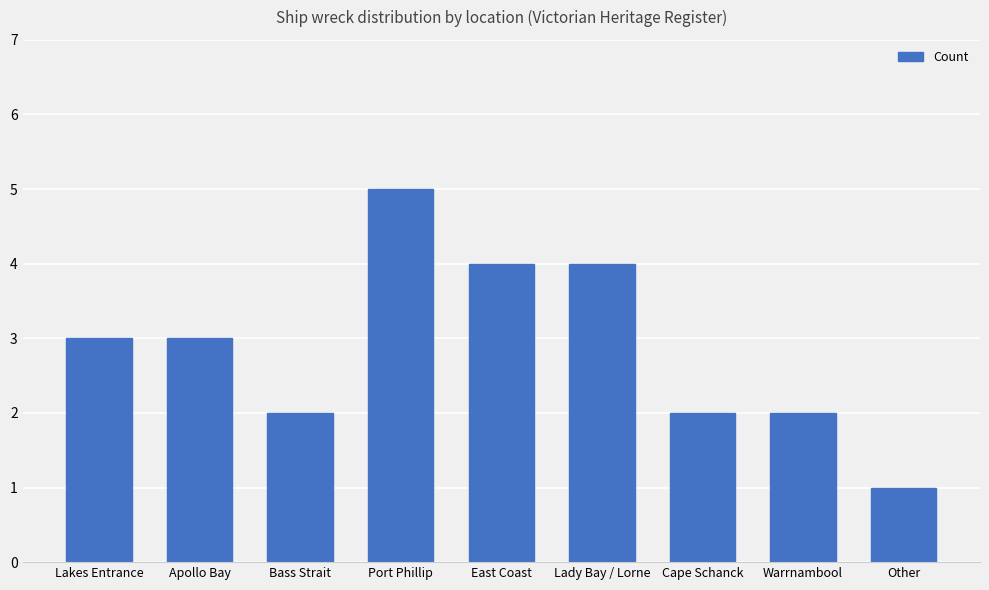

What is the greatest value displayed?

5